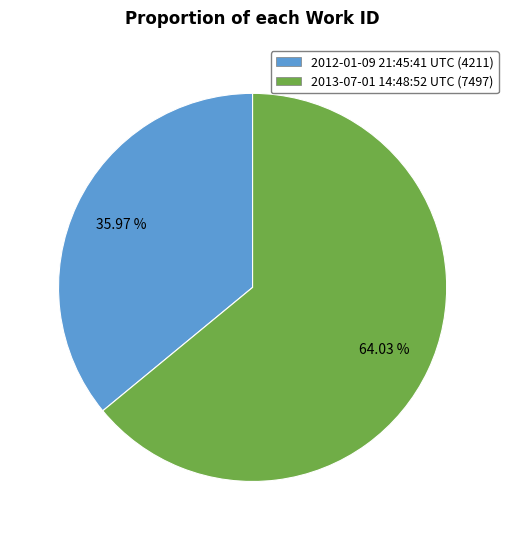

What percentage is the 2012-01-09 21:45:41 UTC slice, to the nearest percent?

36%